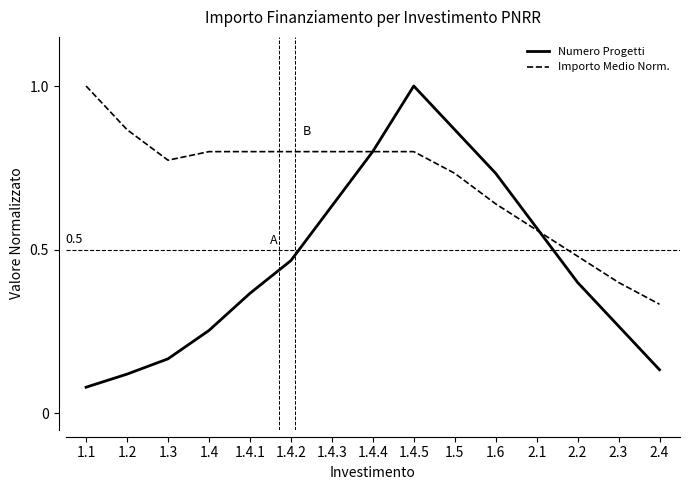

What position from the right is 2.1?

4